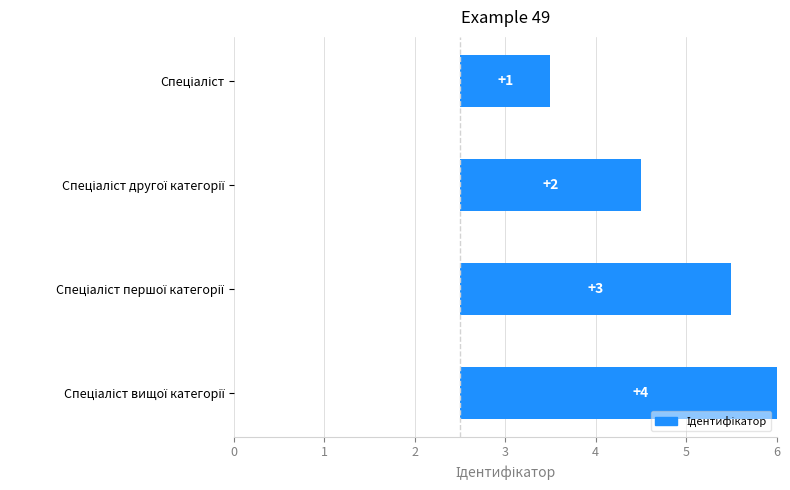

Count the number of data series in this chart.

1